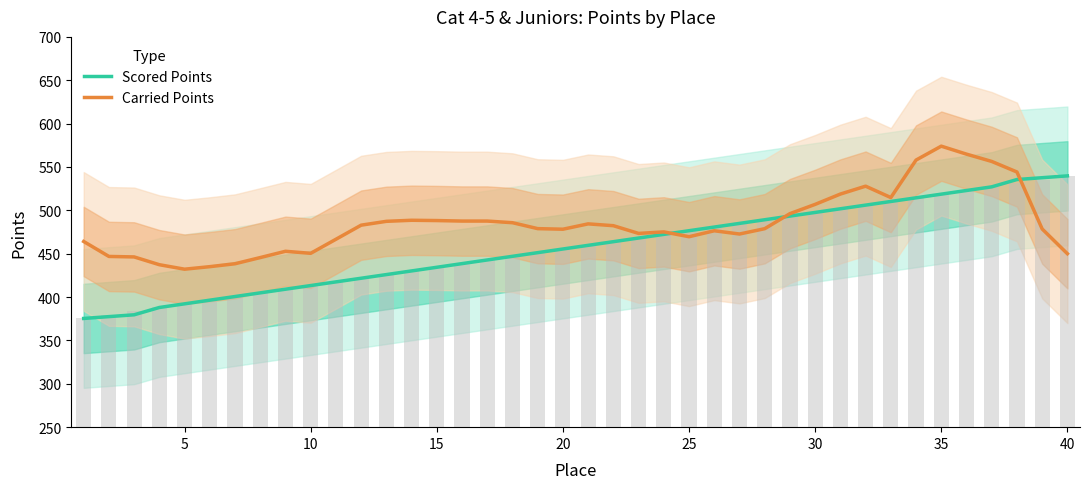

Does the chart contain stacked bars?

No